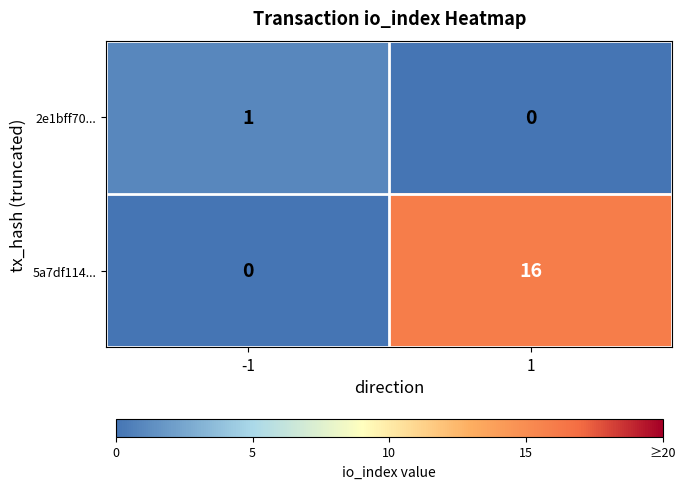

What is the average value of the 5a7df114... series?

8